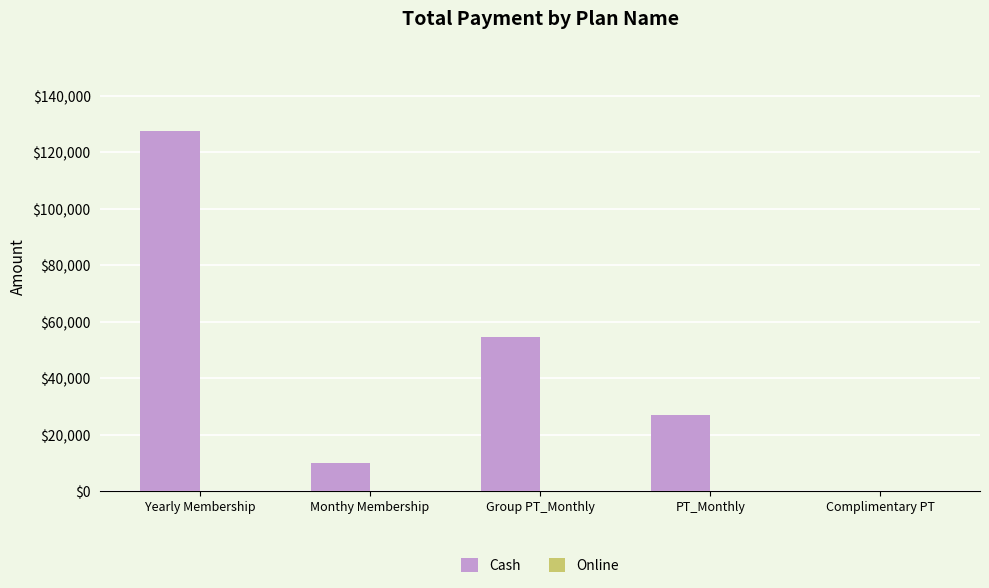

Between Complimentary PT and PT_Monthly, which is larger?

PT_Monthly